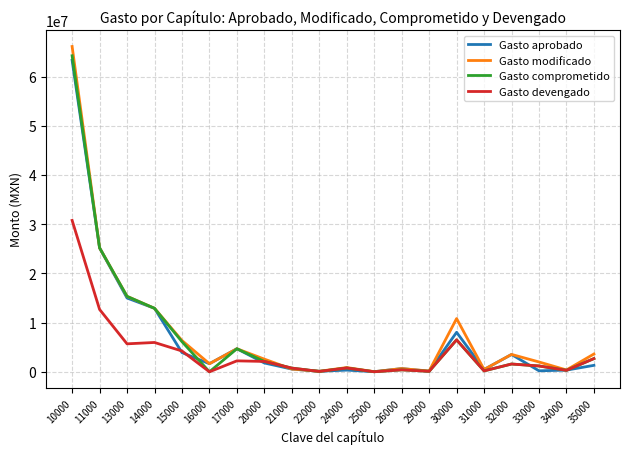

The value of Gasto comprometido at 11000 is 25200566.9. True or false?

True